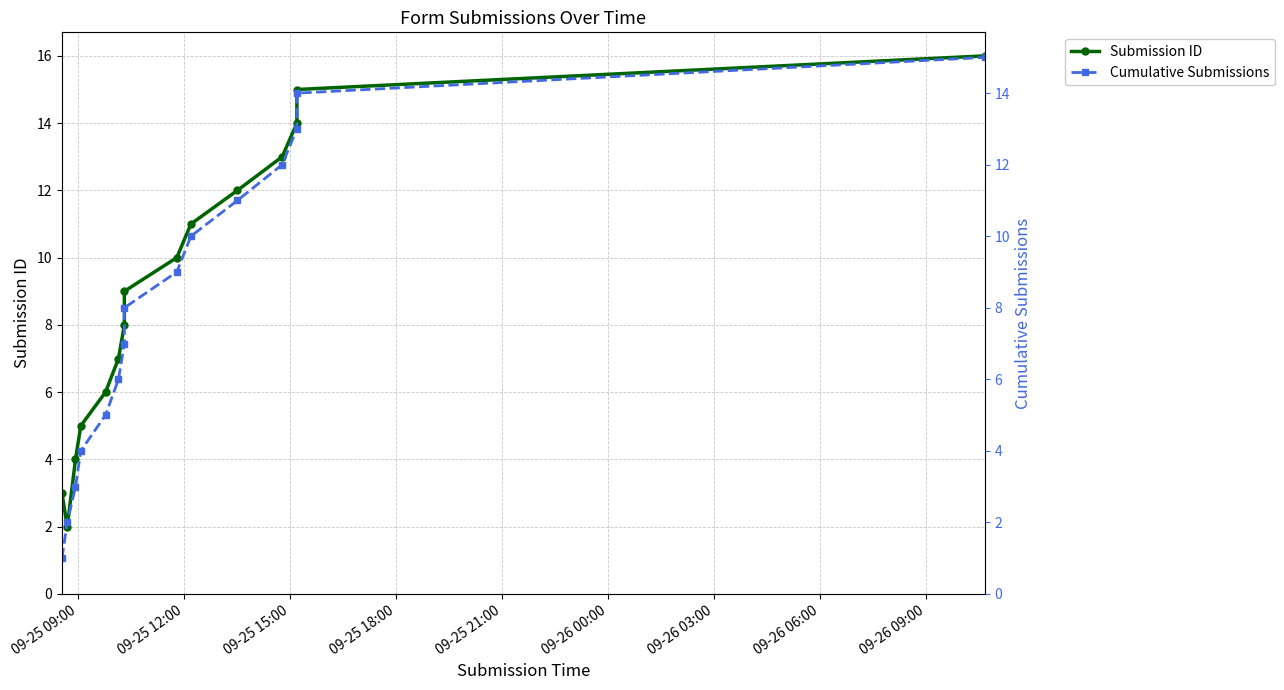

Rank the series at 09-26 00:00 from highest to lowest value.

Submission ID, Cumulative Submissions